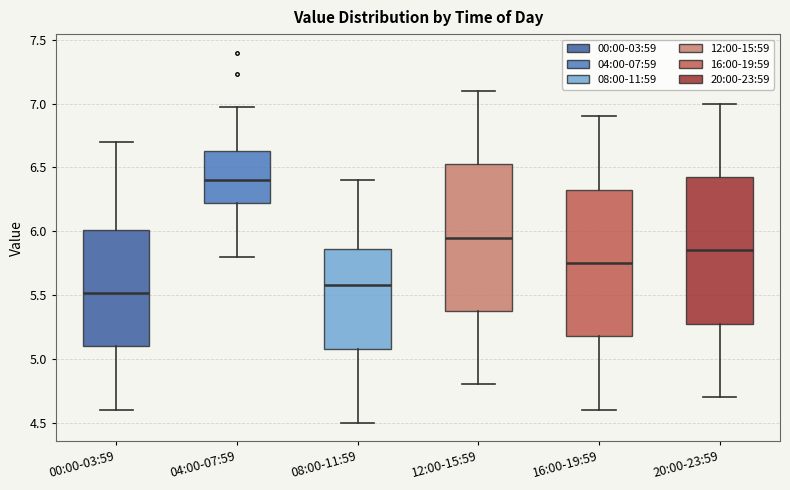

Reading left to right, transcribe this box plot: for each box, give where its median line is, the range the box spans, and where its two whiskers end, as read against the y-axis. The values are not printed on the chart, so give them approximately, as read against the axis.

00:00-03:59: median 5.50, box 5.10 to 6.00, whiskers 4.60 to 6.70
04:00-07:59: median 6.40, box 6.20 to 6.65, whiskers 5.80 to 6.95
08:00-11:59: median 5.60, box 5.10 to 5.85, whiskers 4.50 to 6.40
12:00-15:59: median 5.95, box 5.40 to 6.55, whiskers 4.80 to 7.10
16:00-19:59: median 5.75, box 5.20 to 6.35, whiskers 4.60 to 6.90
20:00-23:59: median 5.85, box 5.30 to 6.45, whiskers 4.70 to 7.00